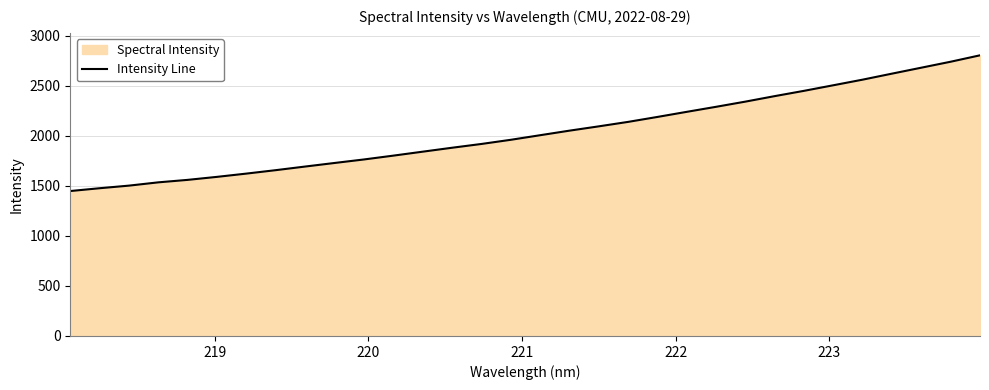

What is the value of the 30th point from the left?

2682.1